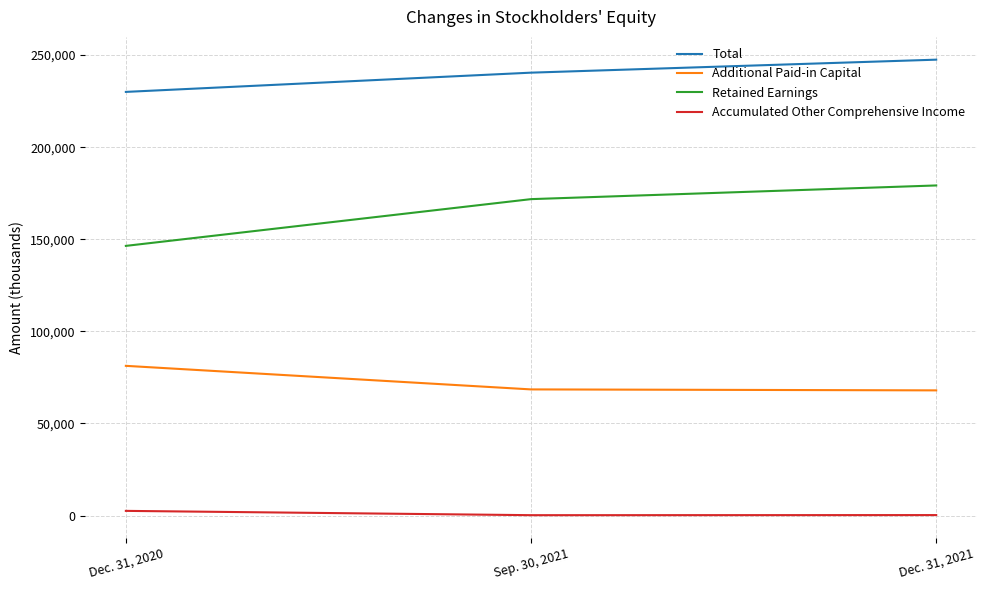

At Sep. 30, 2021, list the series in order from largest to smallest.

Total, Retained Earnings, Additional Paid-in Capital, Accumulated Other Comprehensive Income